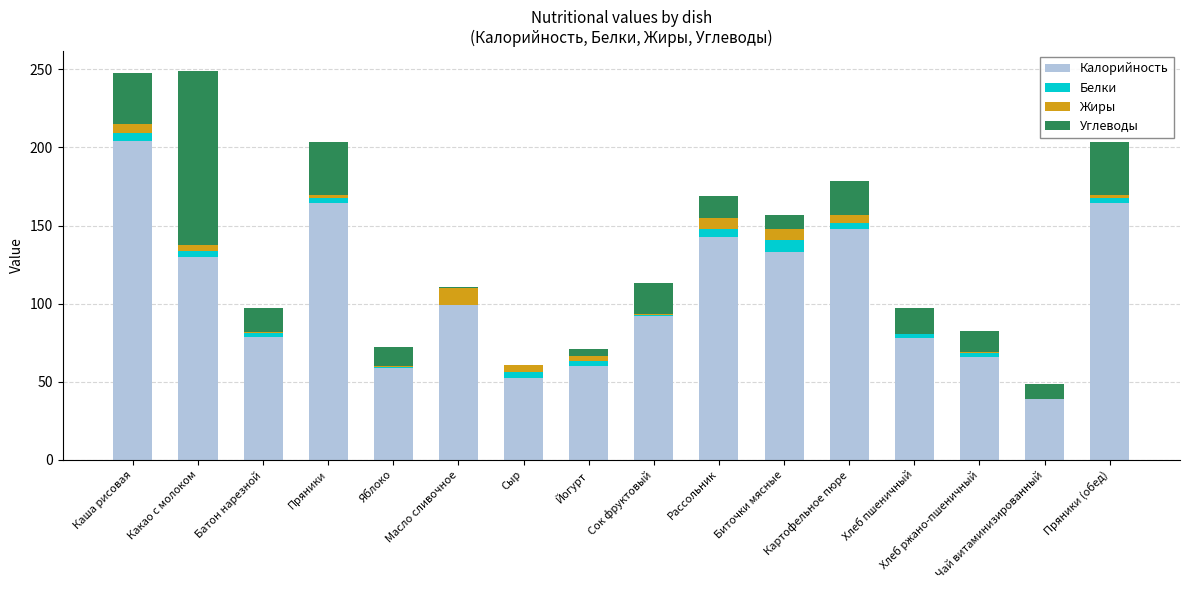

Which series has the largest total across all categories?

Калорийность